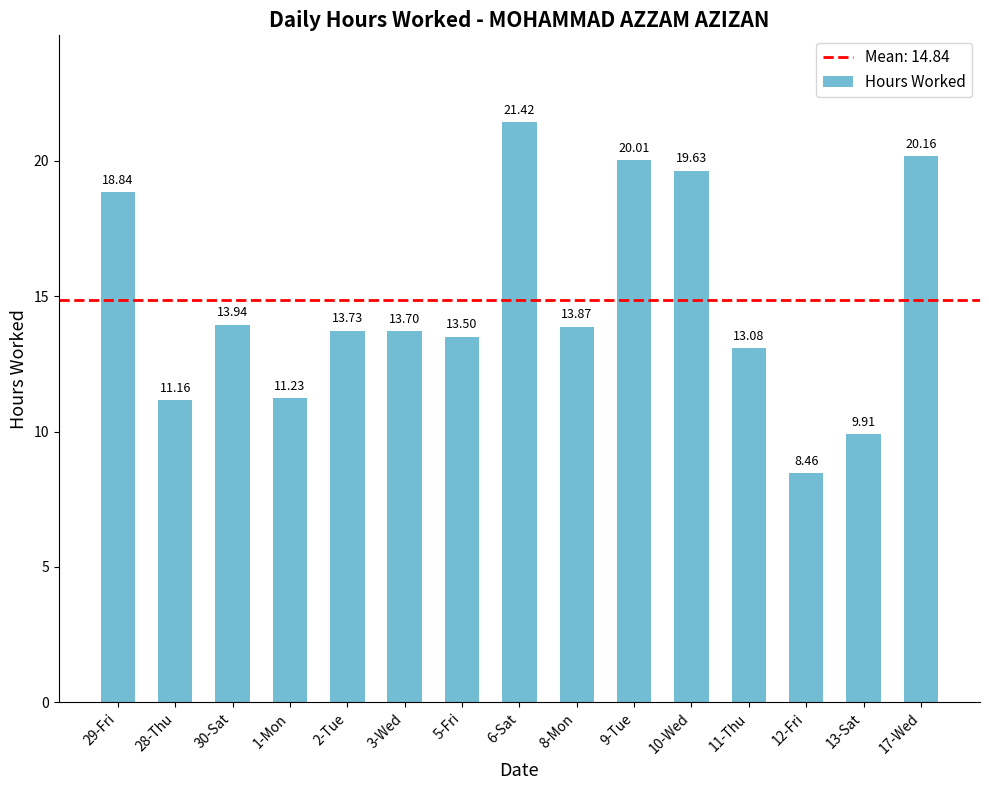

Rank the categories by value from lowest to highest.

12-Fri, 13-Sat, 28-Thu, 1-Mon, 11-Thu, 5-Fri, 3-Wed, 2-Tue, 8-Mon, 30-Sat, 29-Fri, 10-Wed, 9-Tue, 17-Wed, 6-Sat